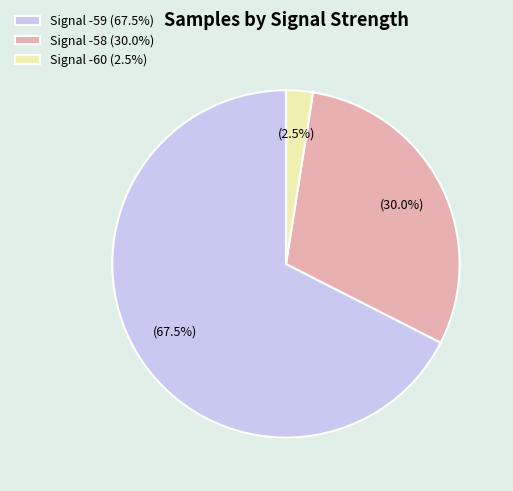

To the nearest percent, what is the average slice percentage?

33%